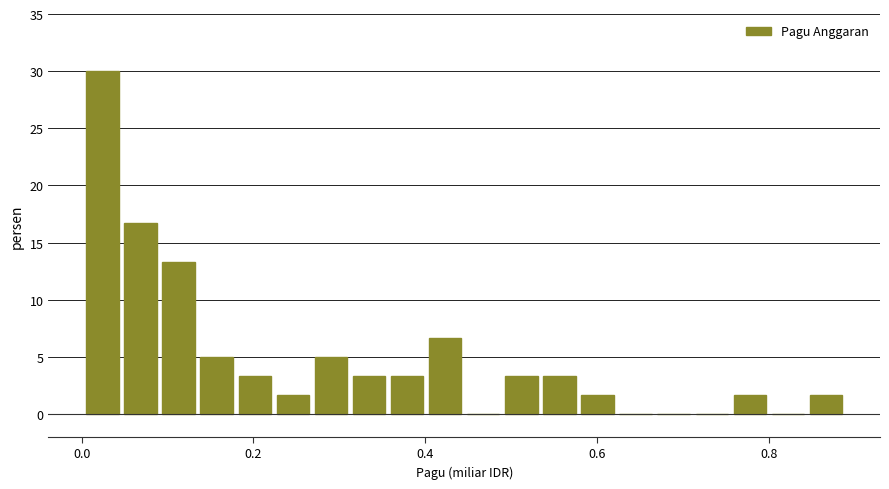

Around what value on the x-axis is the tallest bar? Give the approximate position of its centre, as read against the axis.

0.02